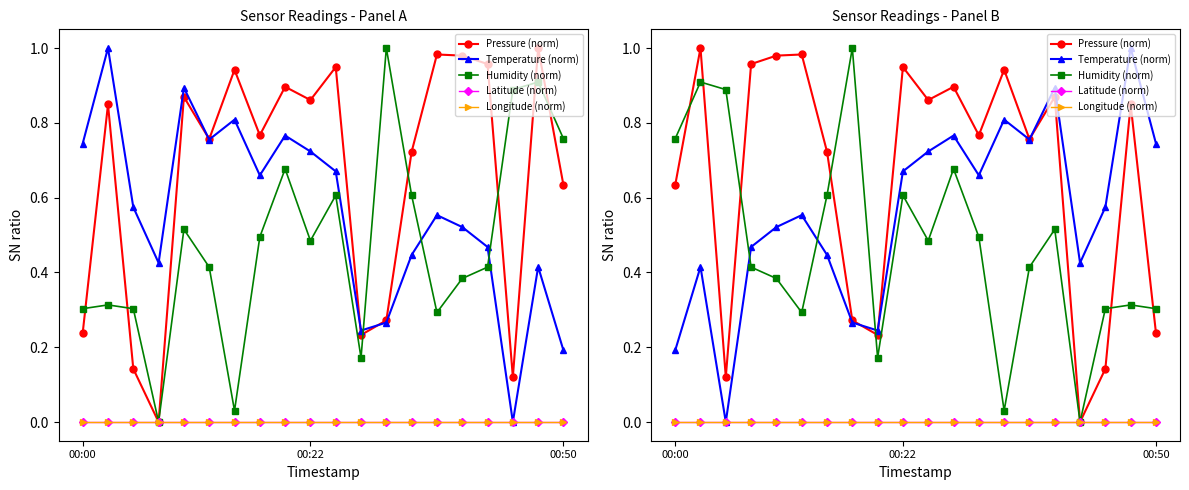

List the series in order of their peak value, lowest first.

Latitude (norm), Longitude (norm), Pressure (norm), Temperature (norm), Humidity (norm)